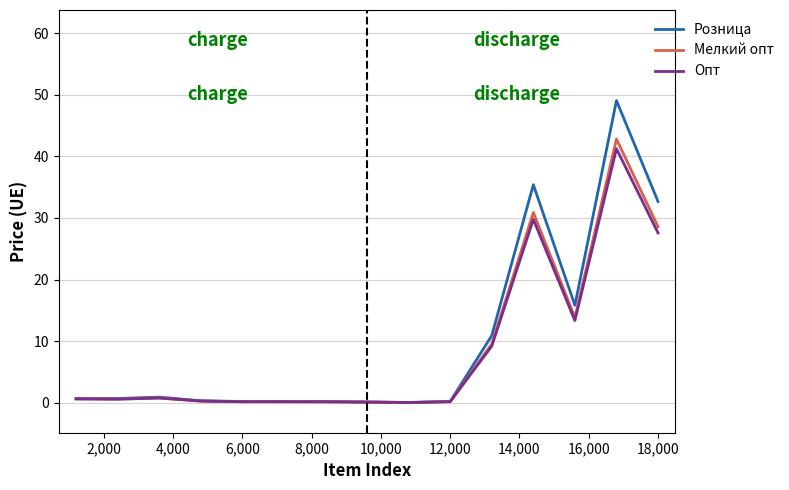

What is the difference between the maximum and minimum values in the Опт series?

41.2